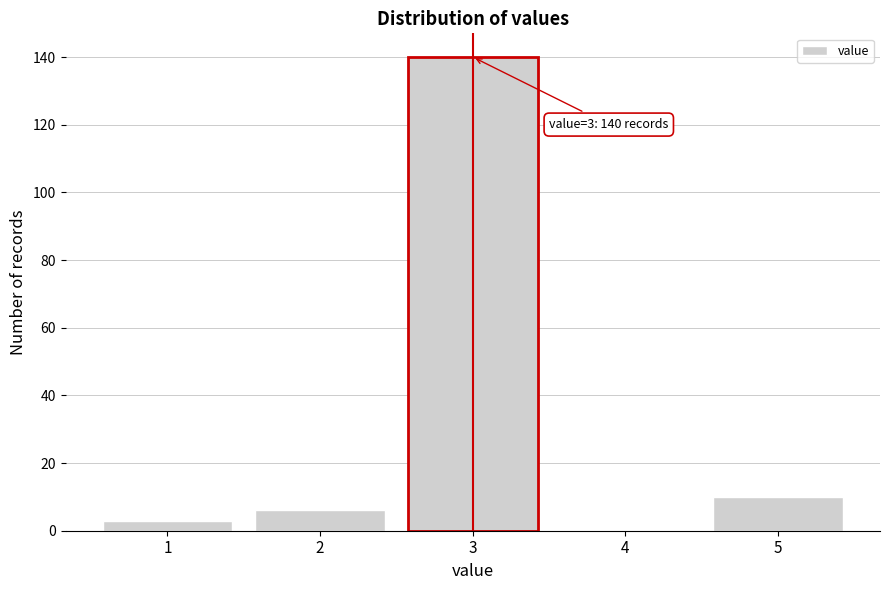

Reading left to right, transcribe all the data shown in this chart.

1=3	2=6	3=140	4=0	5=10